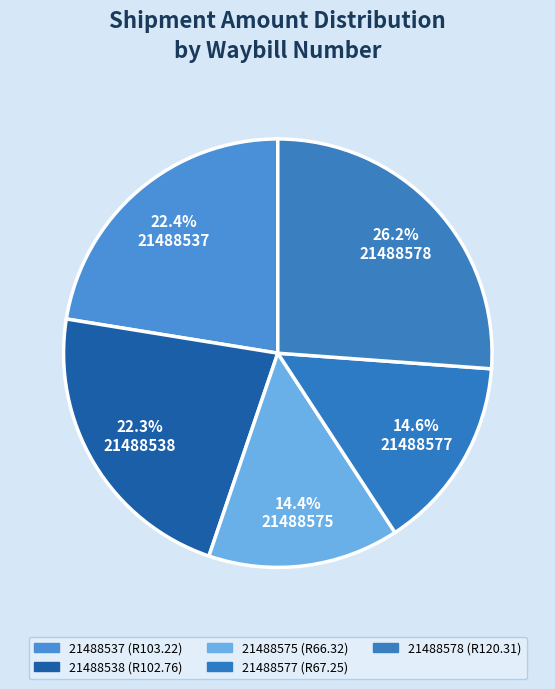

Count the number of slices in the pie.

5